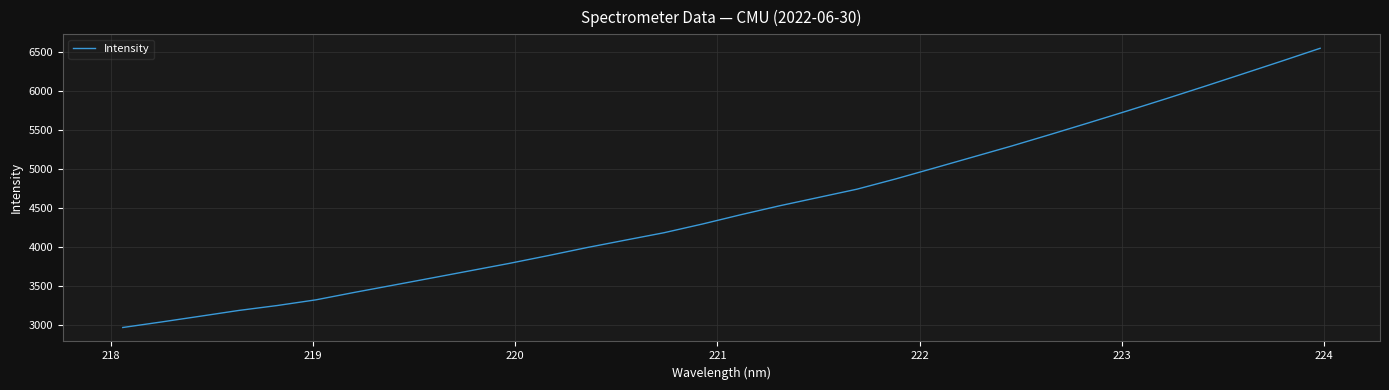

What is the difference between the maximum and minimum values?

3581.5